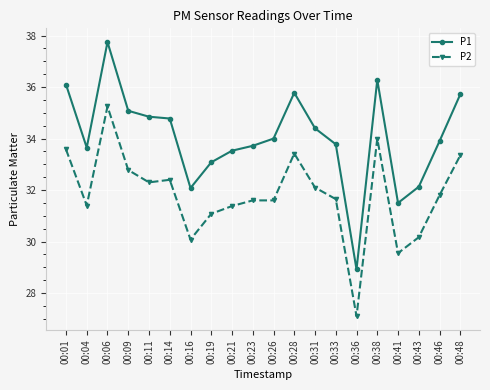

How many series are shown in this chart?

2